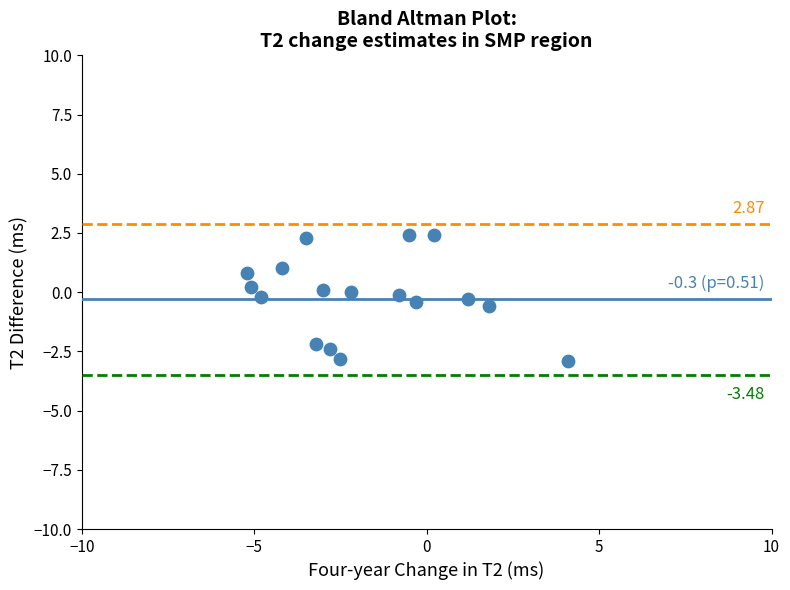

What is the range of X values (max minus min)?

9.3